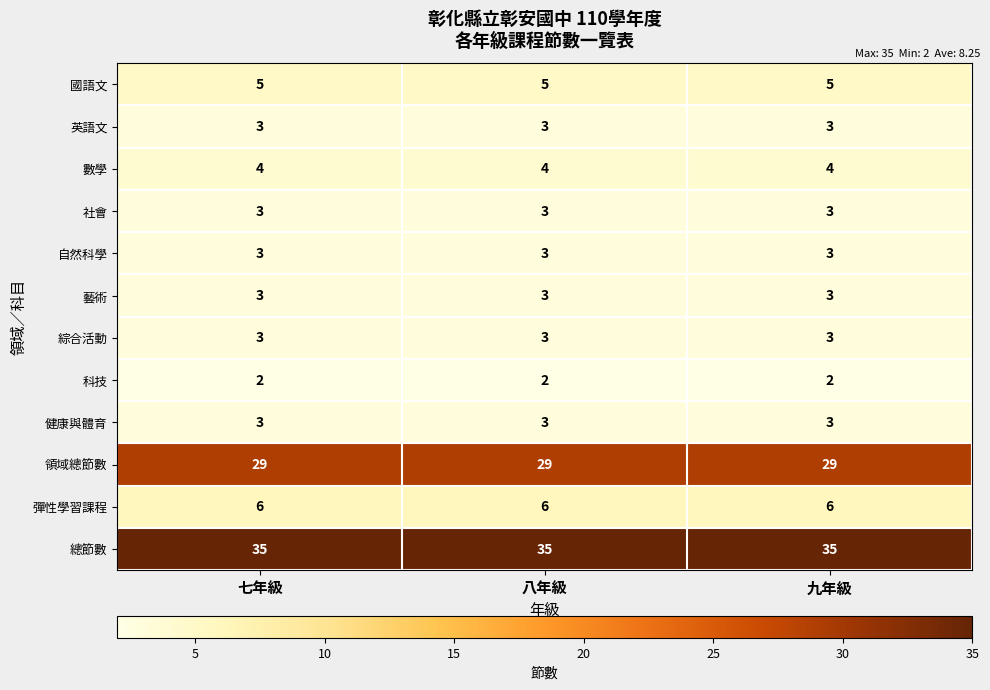

What is the difference between the highest and lowest values at 八年級?

33